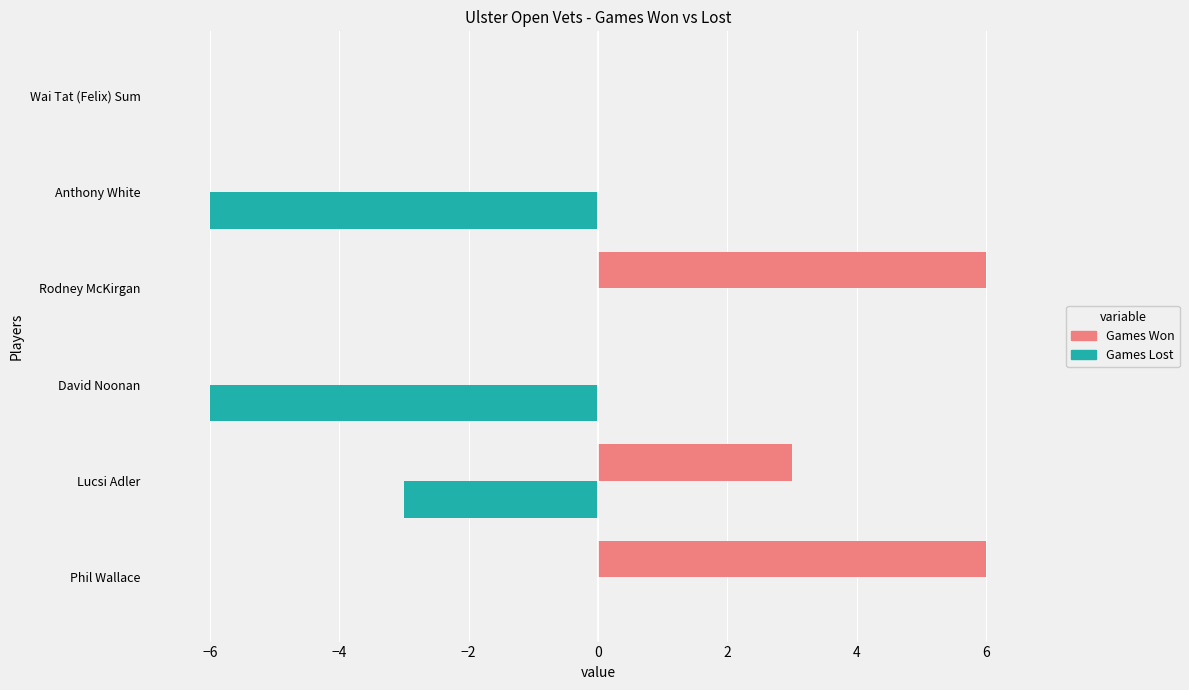

How many series are shown in this chart?

2